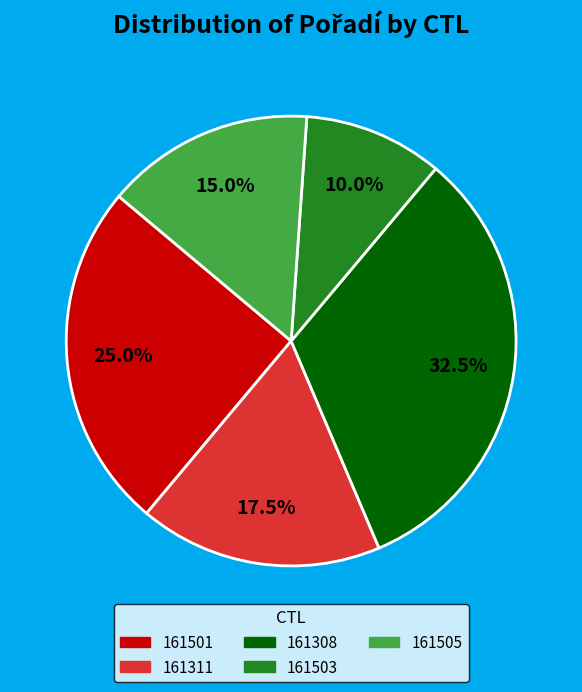

Which slice is the smallest?

161503